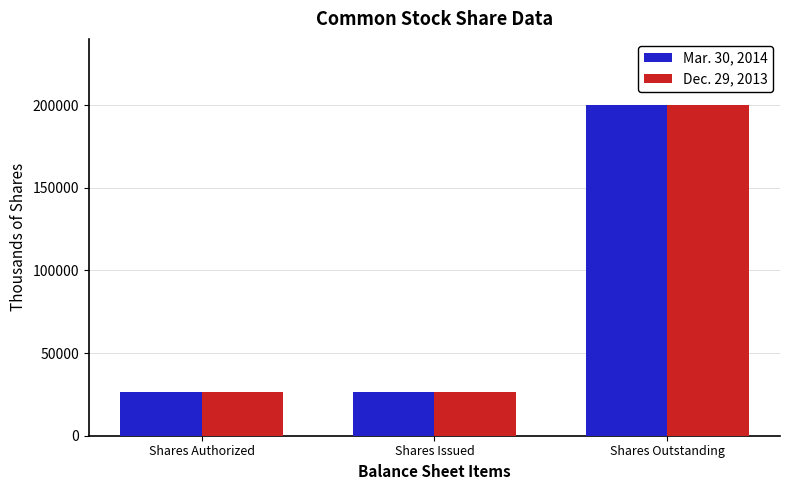

What is the value of the Mar. 30, 2014 bar at the 3rd from the left?

200000